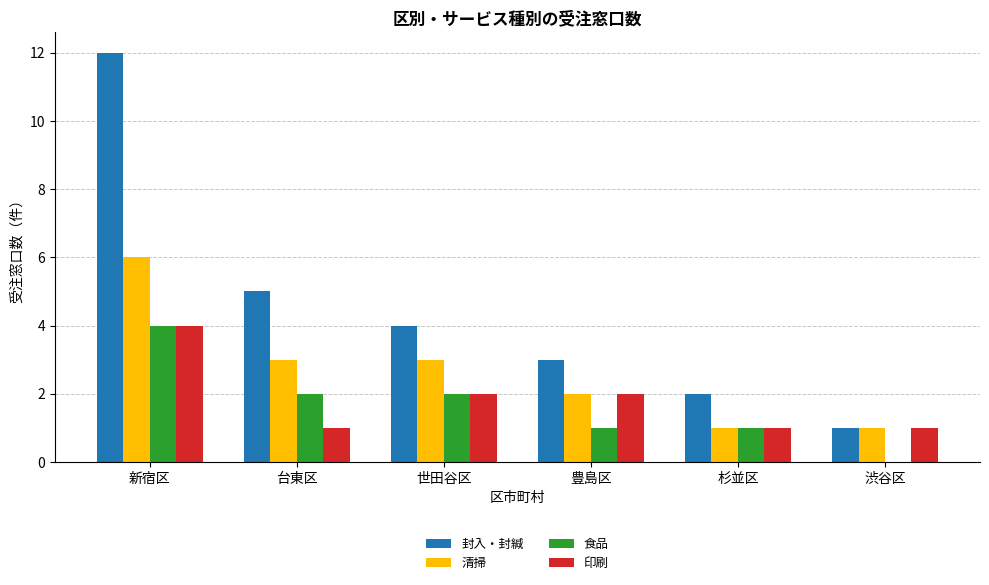

At which label does 清掃 reach its peak?

新宿区